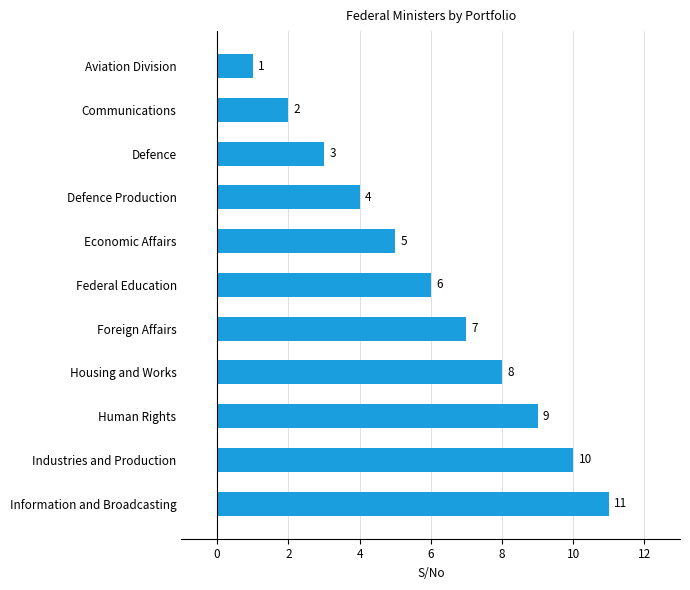

What is the value of the 8th bar from the top?

8